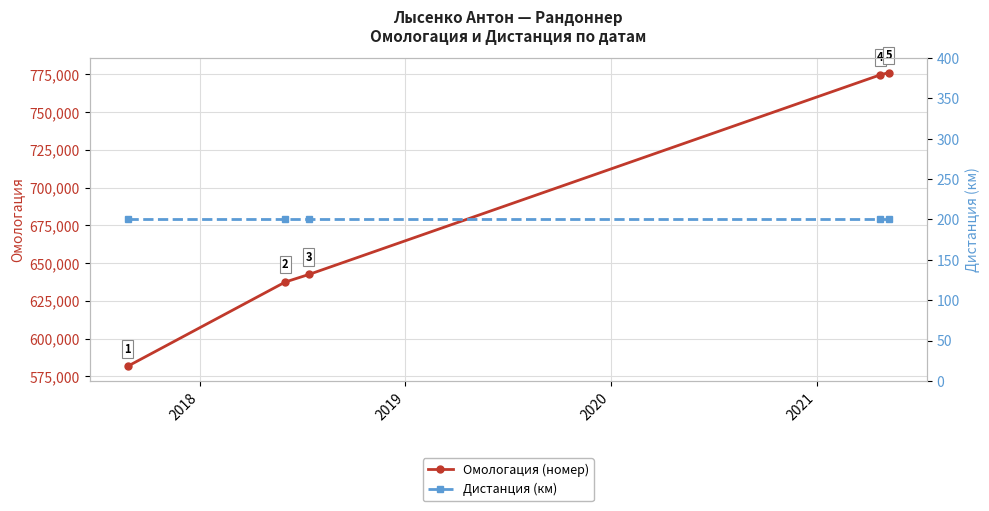

Which series changed the most between 2018 and 2019?

Омологация